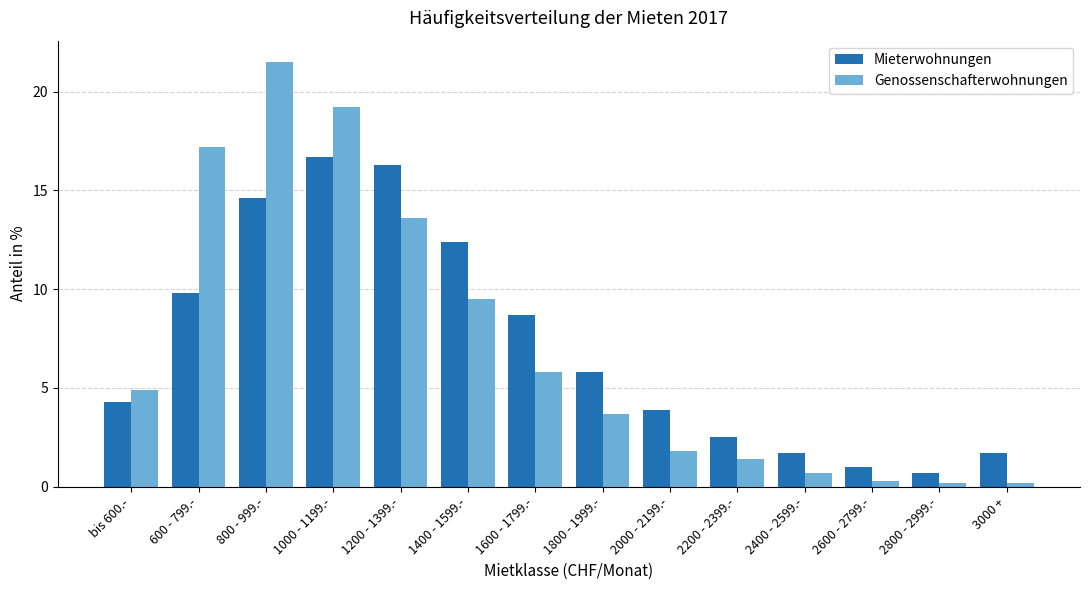

Is it true that Mieterwohnungen equals 5.8 at 1800 - 1999.-?

True